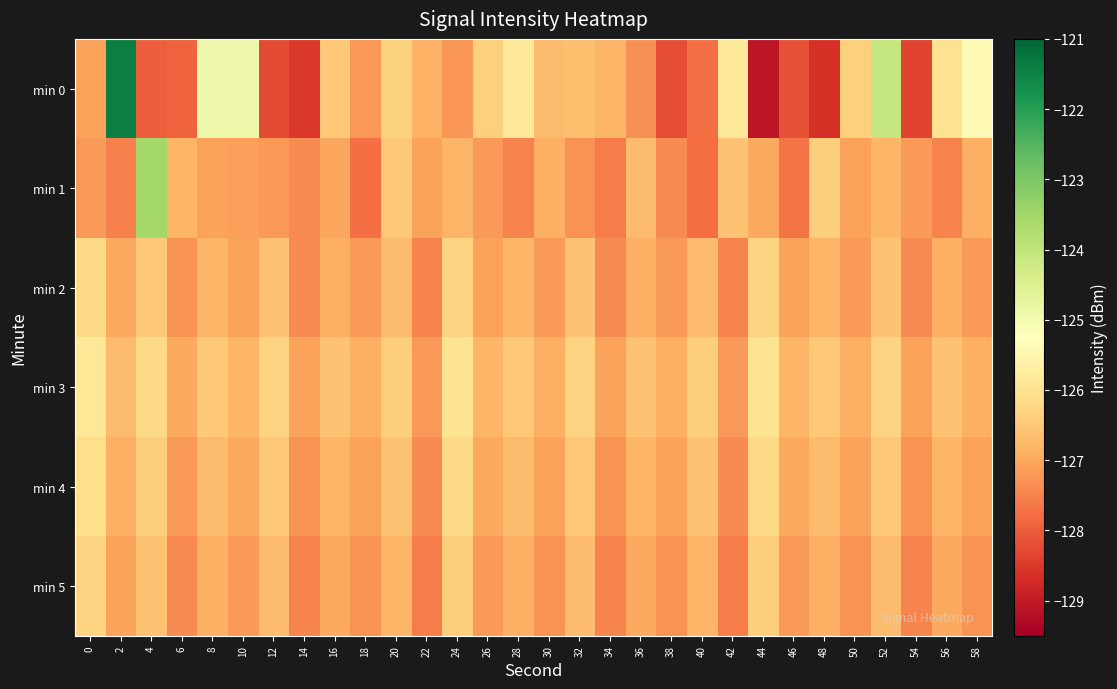

At 54, list the series in order from smallest to largest.

min 0, min 5, min 2, min 4, min 1, min 3